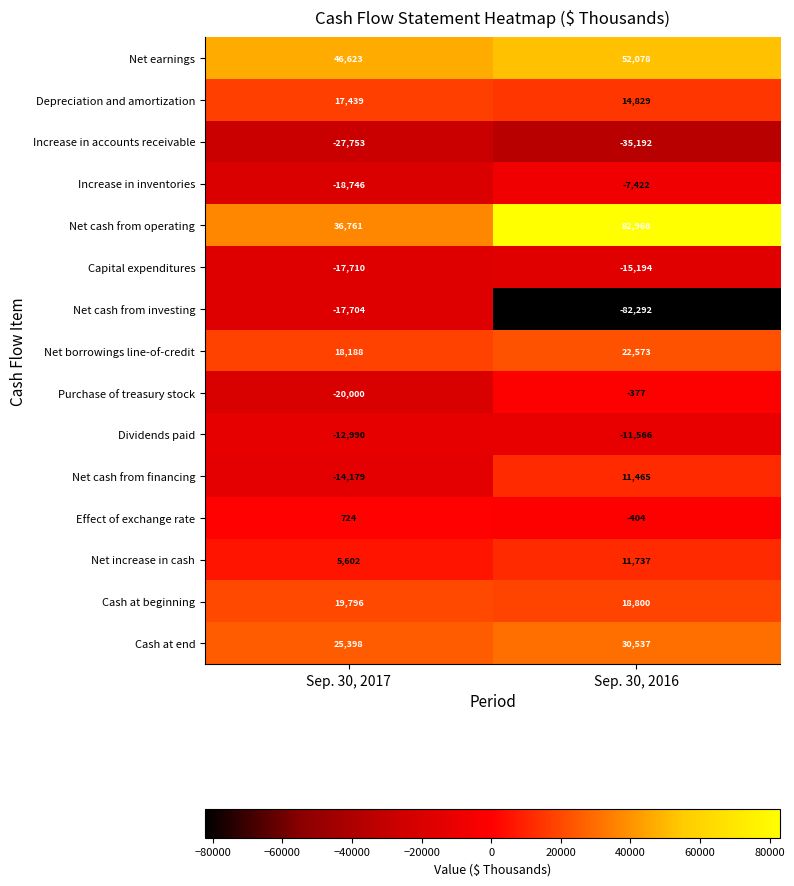

True or false: Net cash from investing has a value of -17704 at Sep. 30, 2017.

True